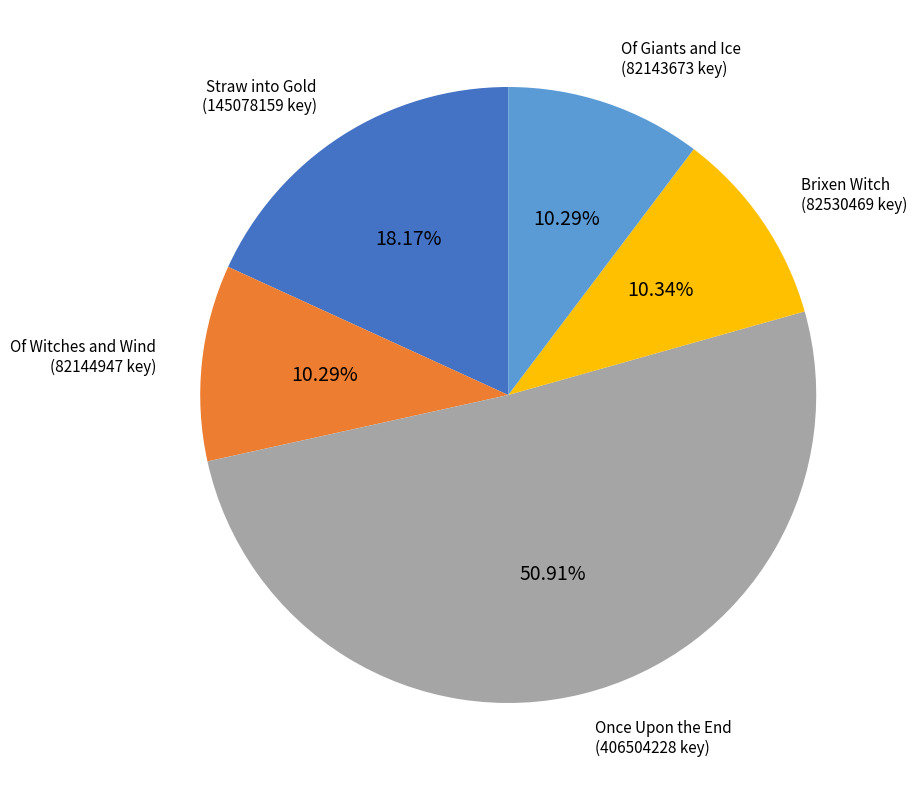

Is there a majority slice in this chart?

Yes